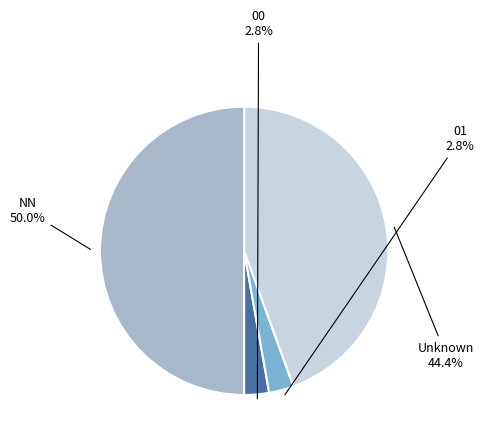

How many segments does this pie chart have?

4